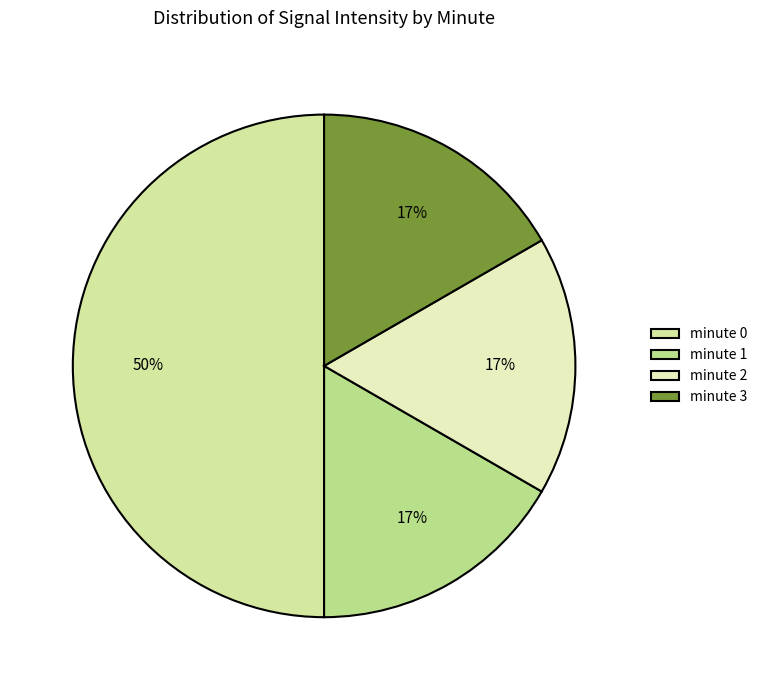

Which has a higher value, minute 3 or minute 0?

minute 0